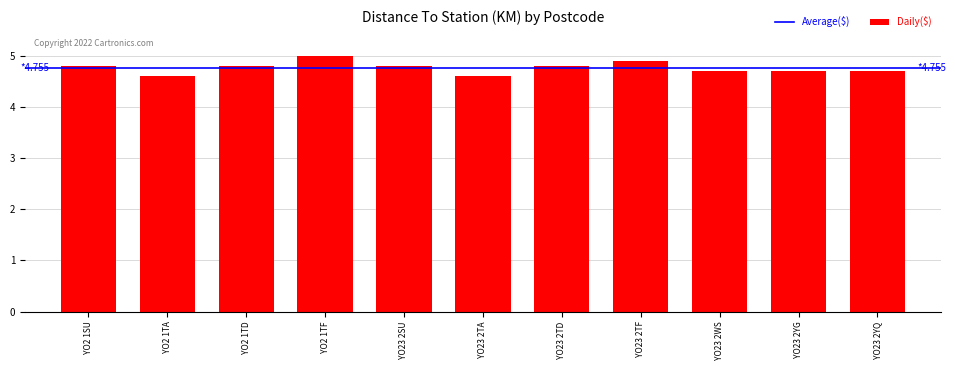

True or false: the data shows 1.3 at YO2 1TA.

False